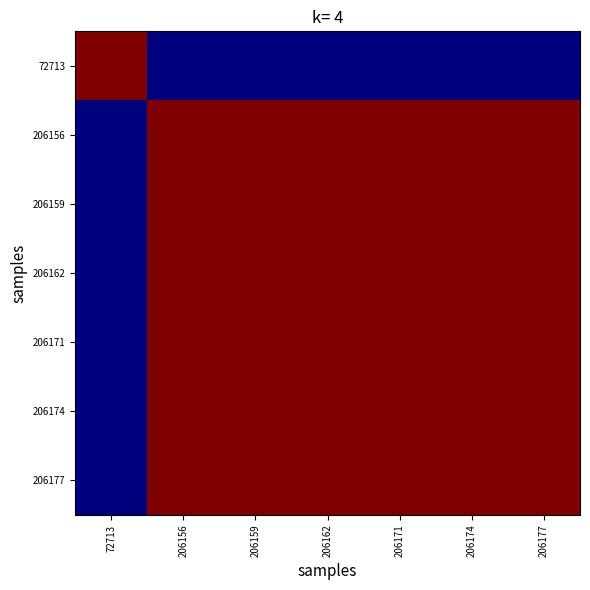

At which category is the sum across all series the highest?

206162